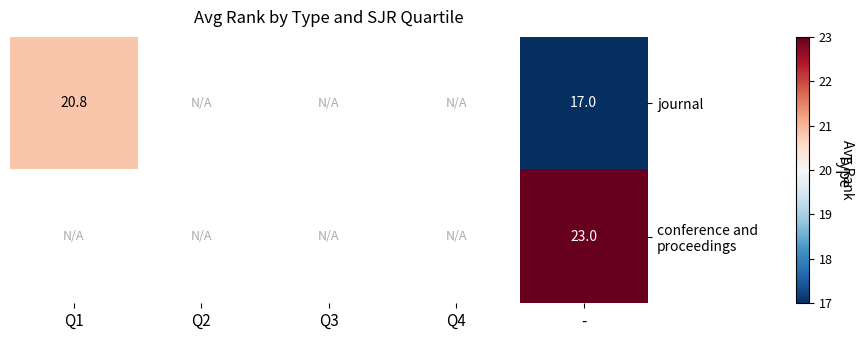

Which series has the largest range (max minus min)?

journal